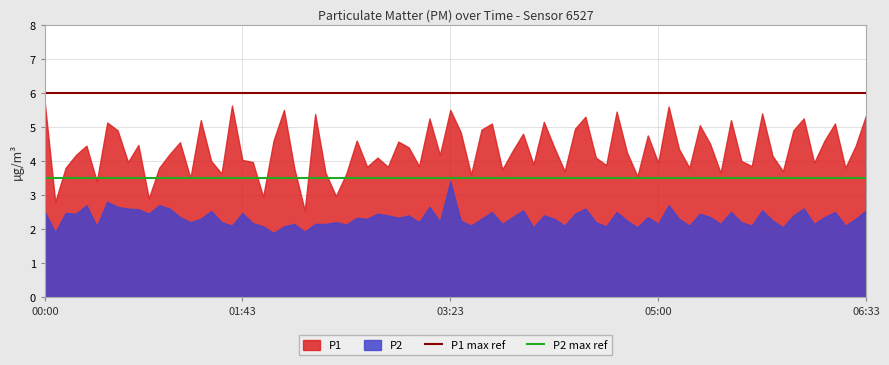

True or false: P2 max ref has a value of 3.5 at 00:00.

True